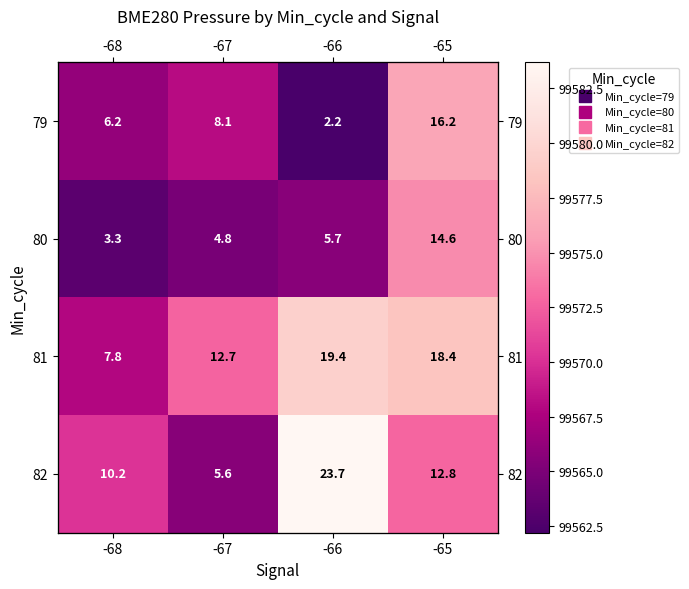

The value of 81 at -65 is 45554.0. True or false?

False